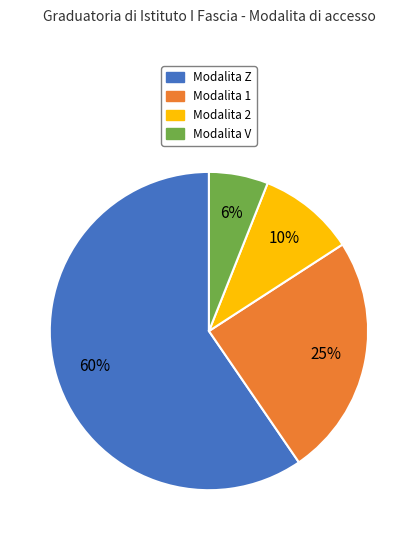

Does any single category account for the majority?

Yes